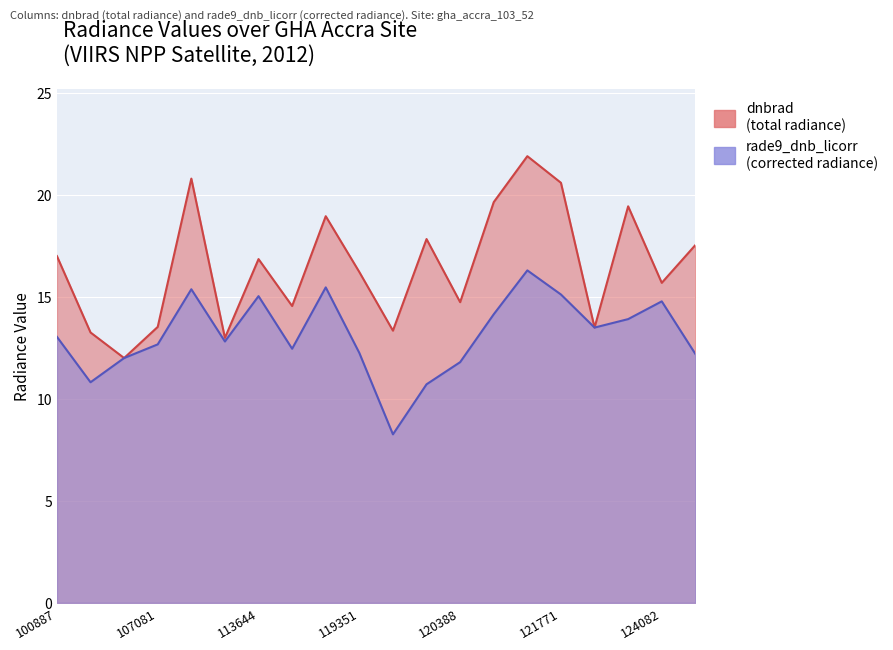

True or false: rade9_dnb_licorr and dnbrad cross at least once.

False